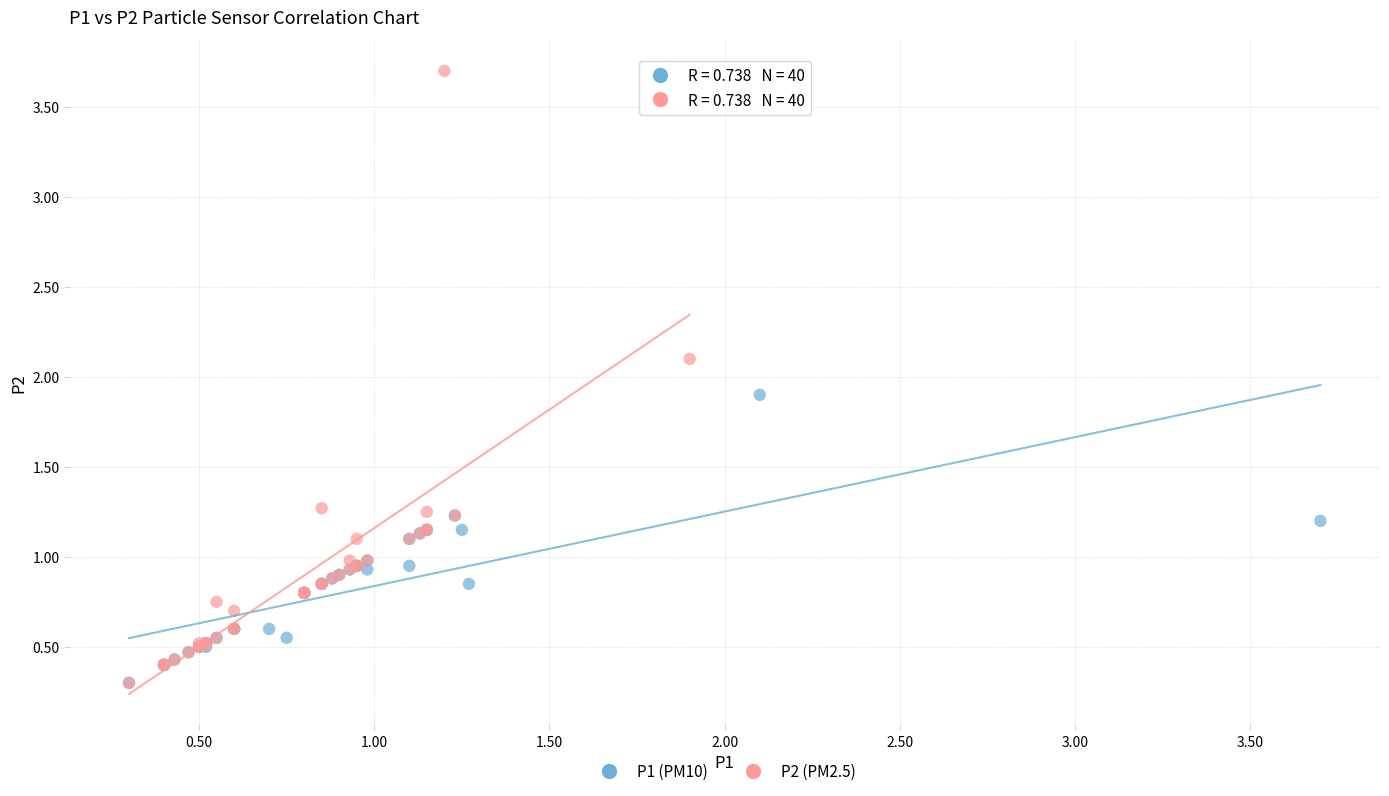

Which series contains the highest Y value?

P2 (PM2.5)